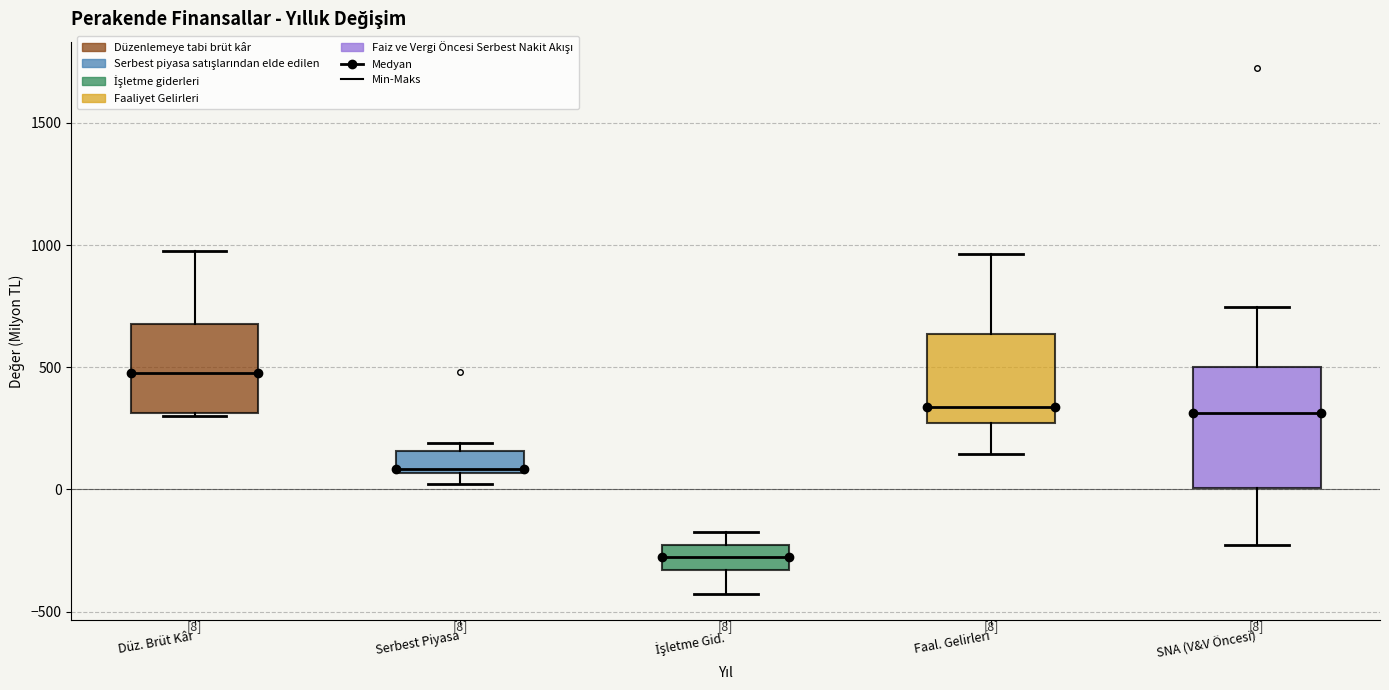

Which box's median line is the lowest?

İşletme Gid.